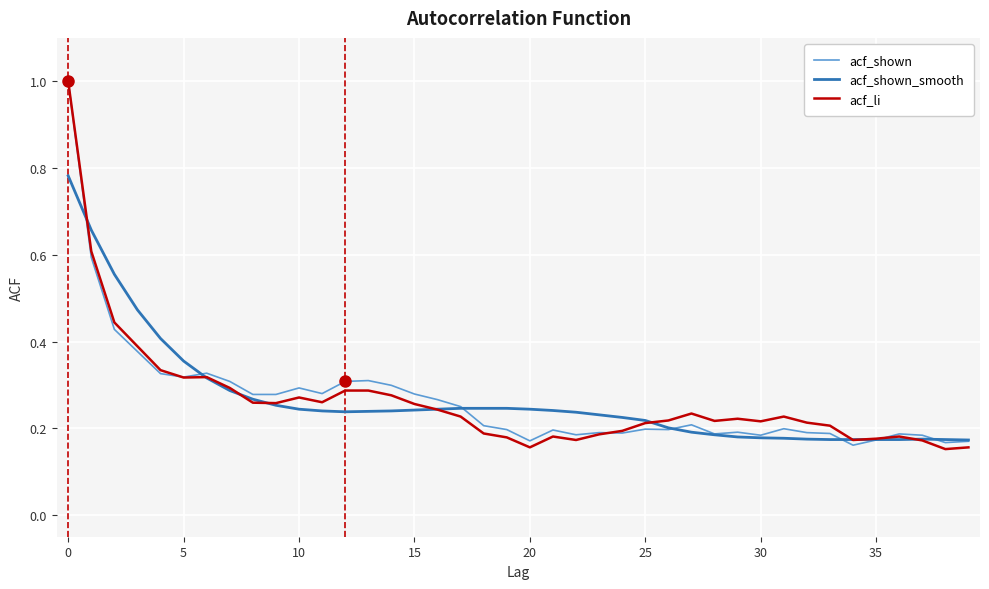

What is the greatest value displayed?

1.0